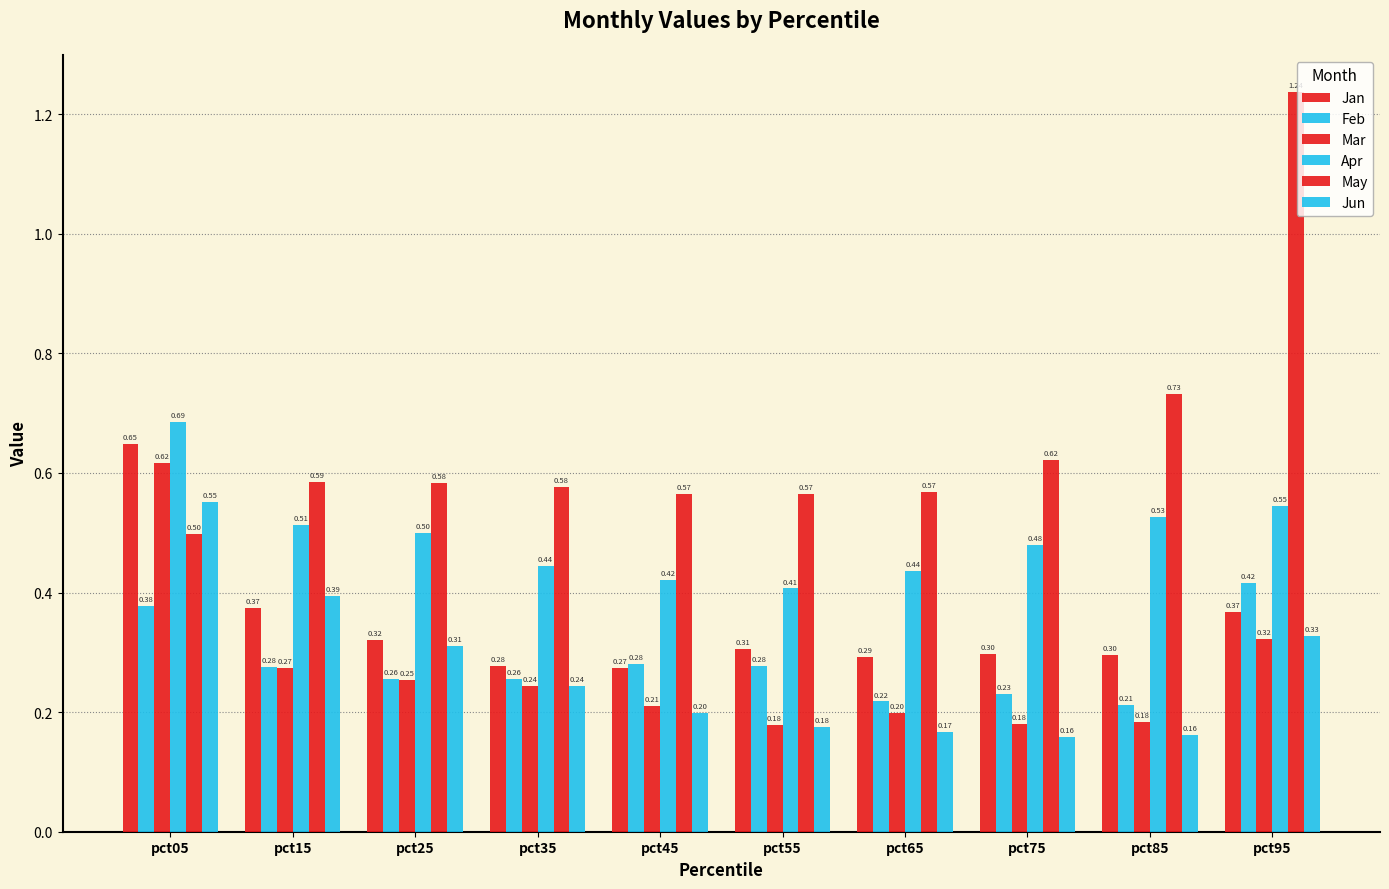

Which category has the lowest value across all series?

pct75